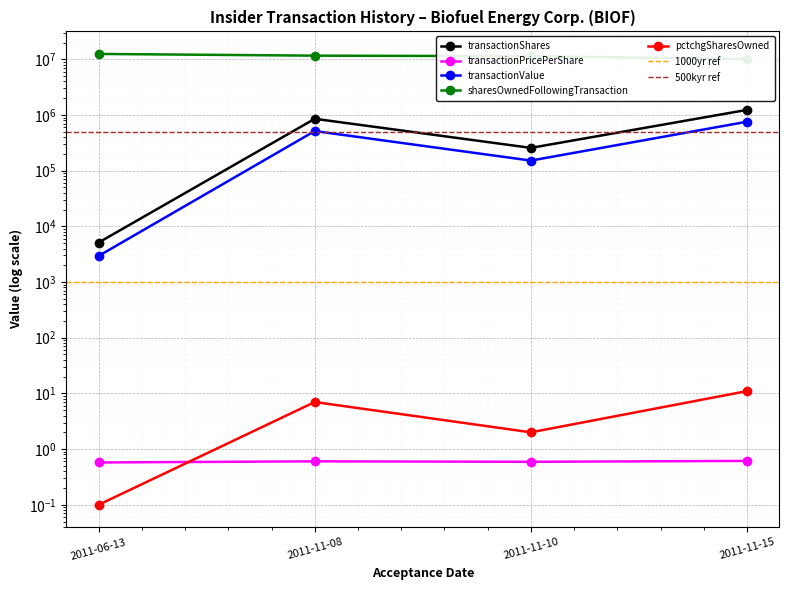

What is the minimum value shown in the chart?

0.1